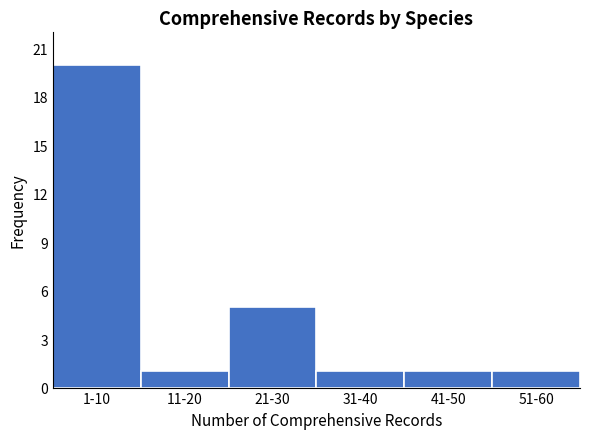

Reading left to right, transcribe all the data shown in this chart.

20	1	5	1	1	1